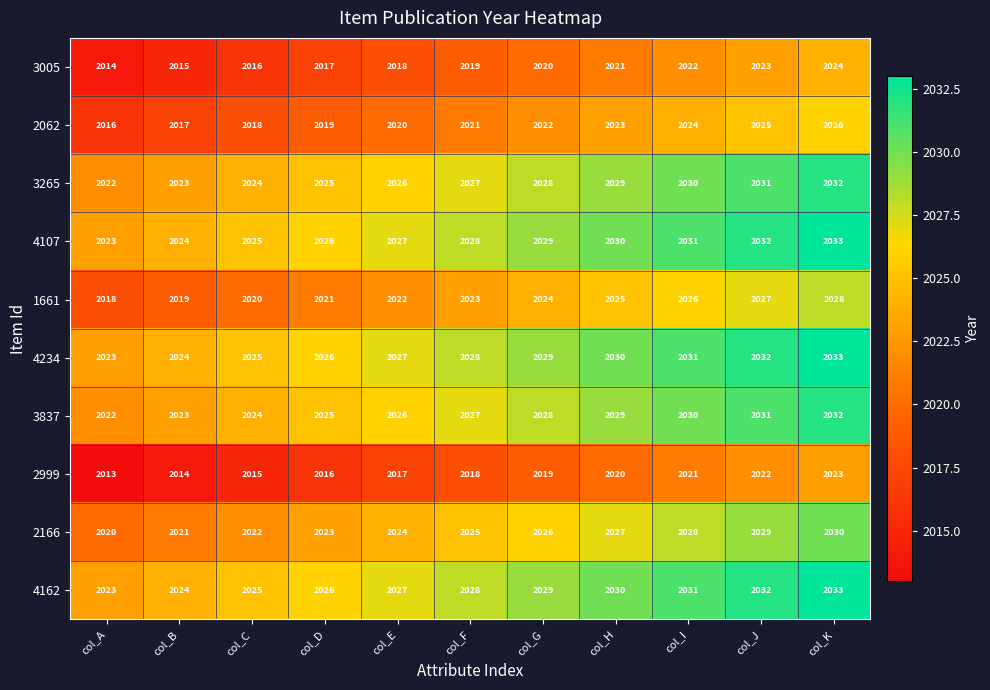

What is the highest value of the 3005 series?

2024